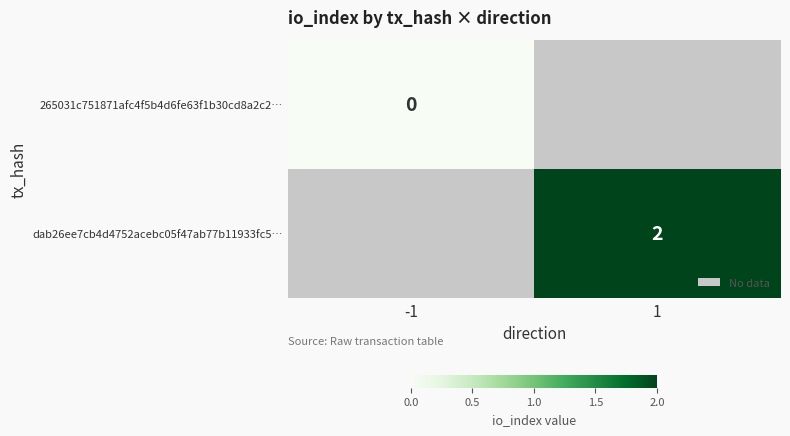

The value of dab26ee7cb4d4752acebc05f47ab77b11933fc5… at 1 is 1. True or false?

False